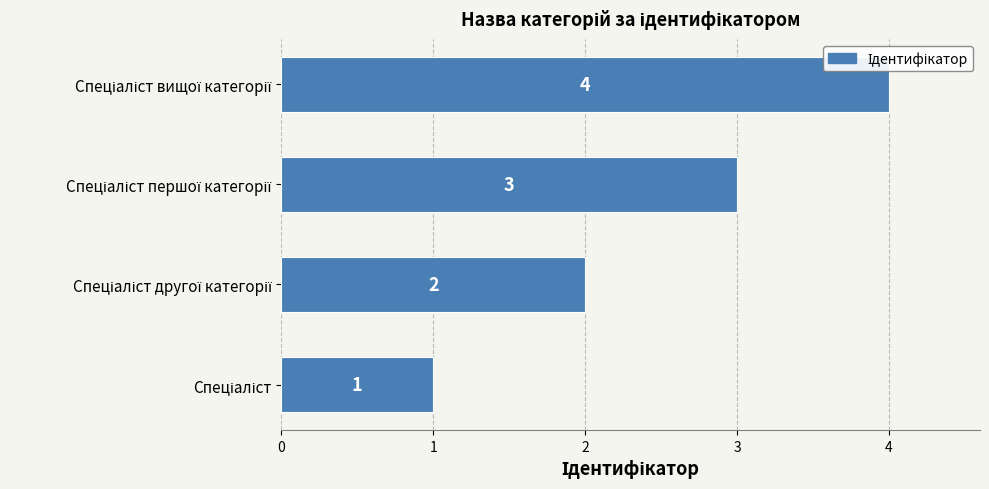

What is the sum of all values?

10